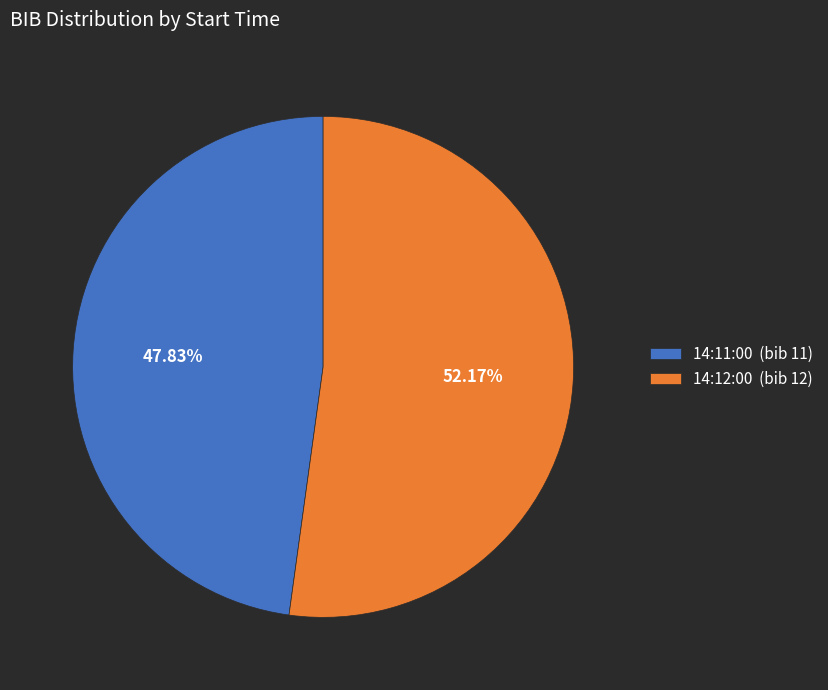

Is it true that 14:12:00 is 44% of the pie?

False